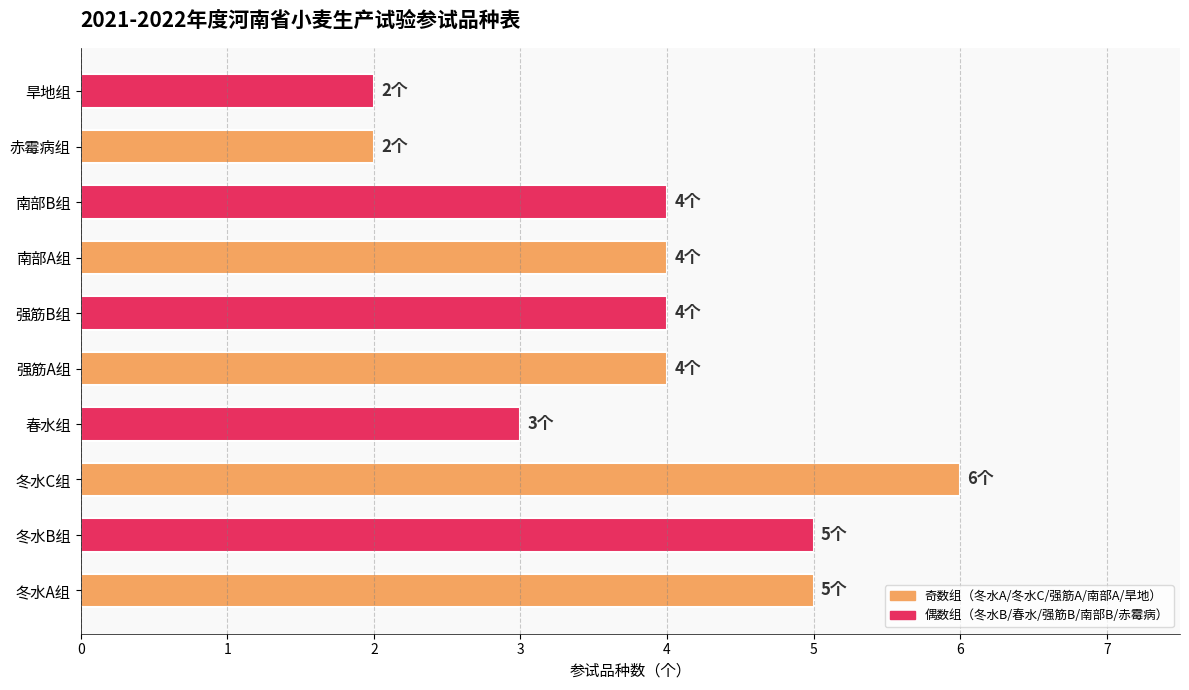

Count the number of data series in this chart.

1